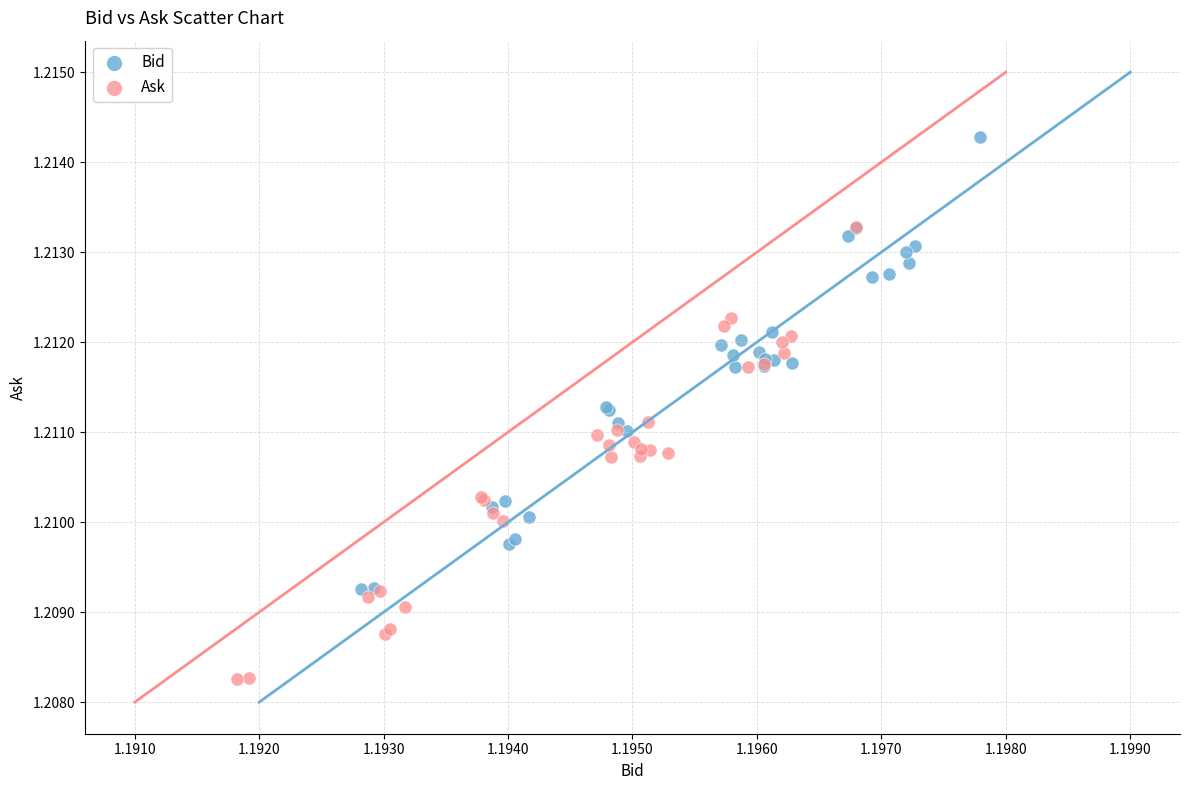

Which series reaches the minimum Y coordinate?

Ask